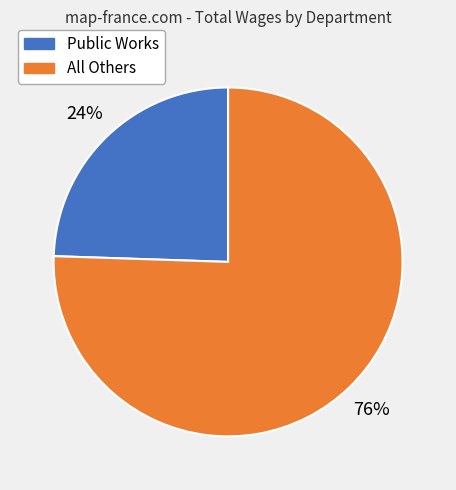

To the nearest percent, what is the average slice percentage?

50%